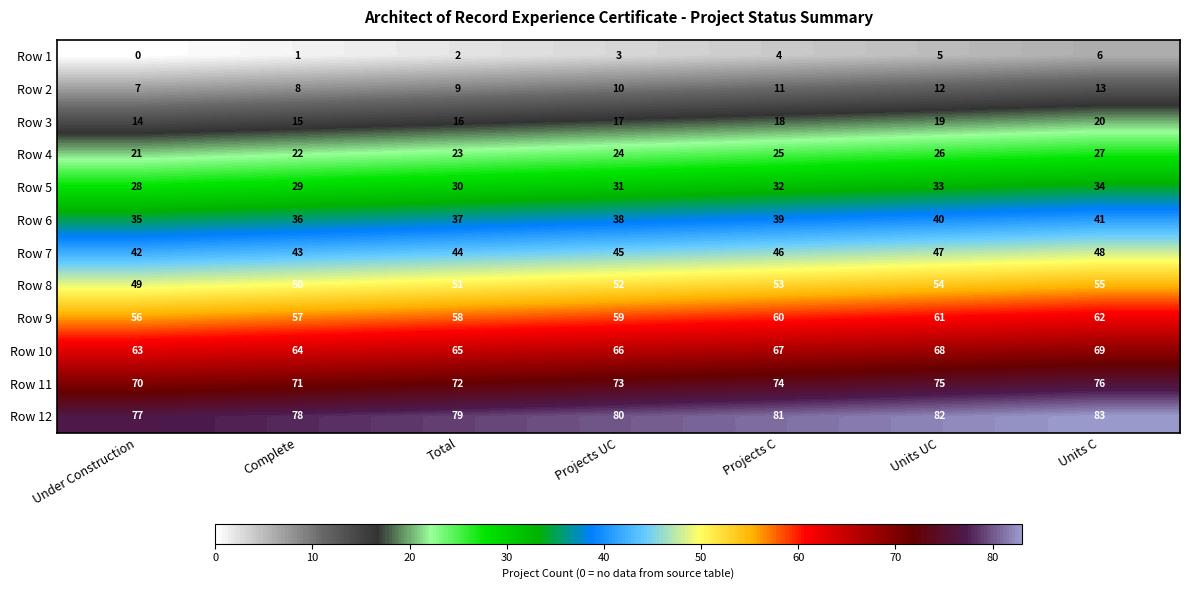

What is the difference between the second highest and minimum values in the Row 7 series?

5